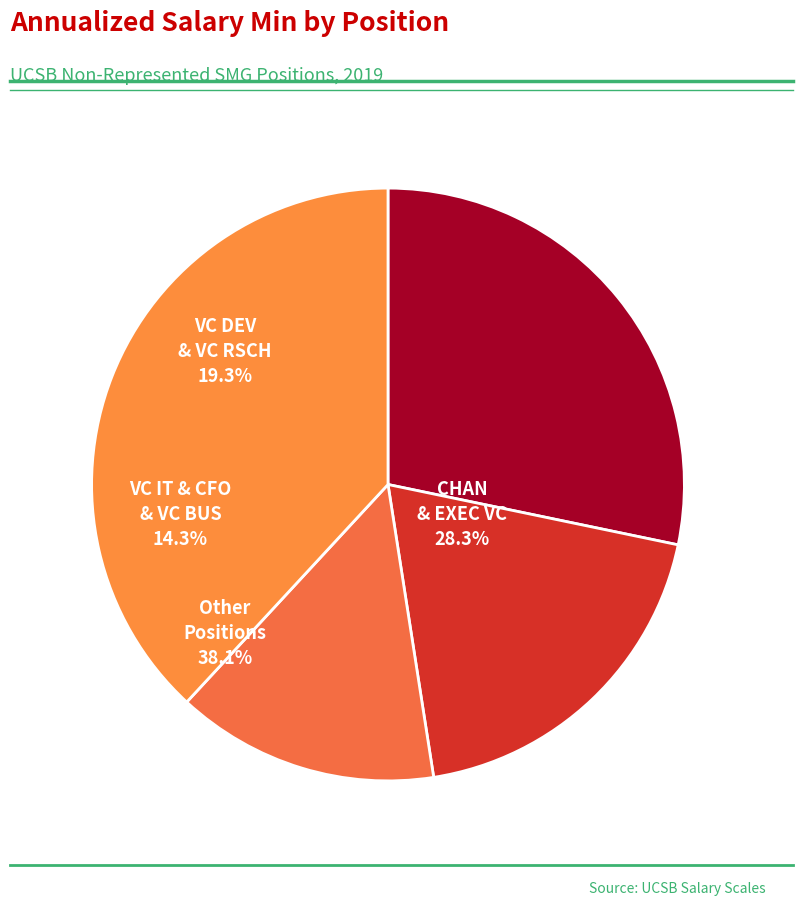

Does any single category account for the majority?

No